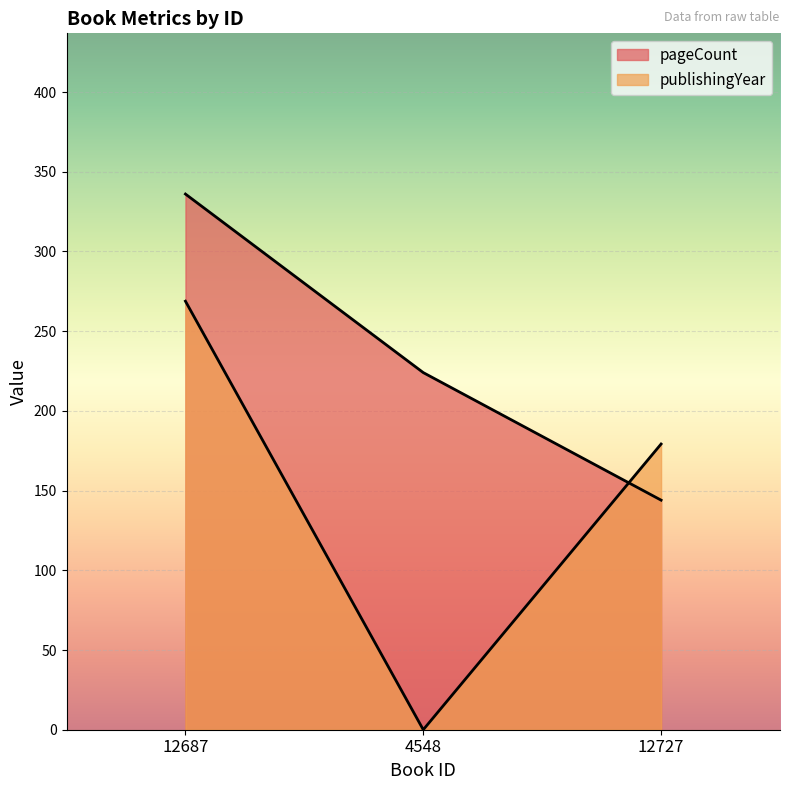

How many categories are shown in the chart?

3